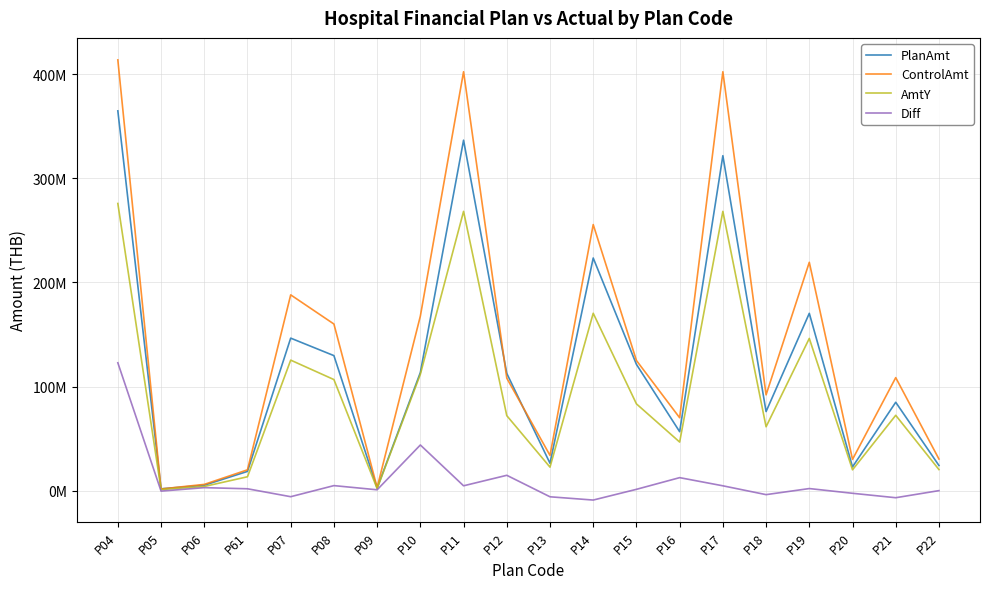

List the series in order of their overall mean, lowest first.

Diff, AmtY, PlanAmt, ControlAmt